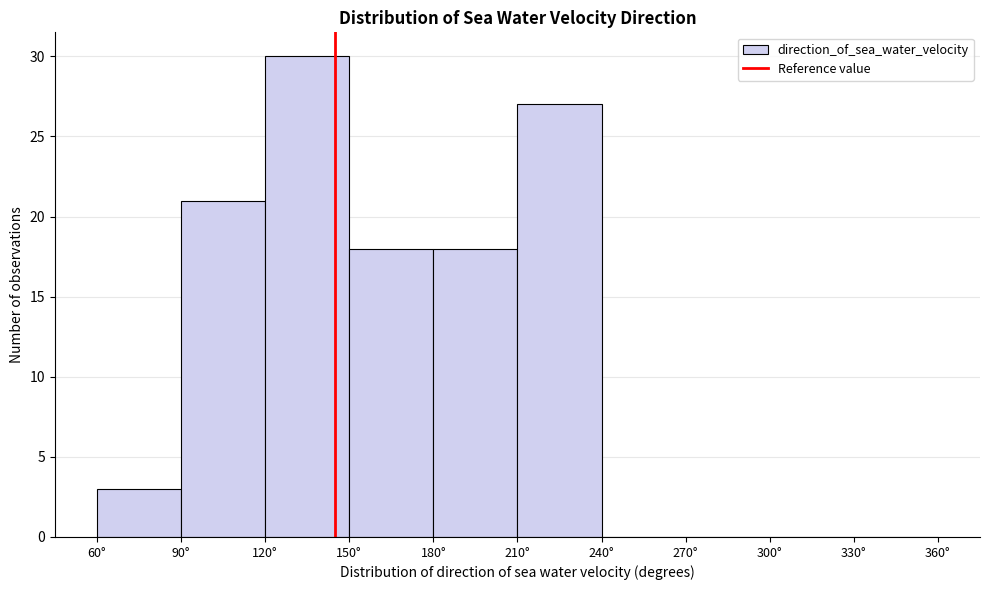

How tall is the bar that spans 90 to 120 on the x-axis? The values are not printed on the chart, so give them approximately, as read against the axis.

21